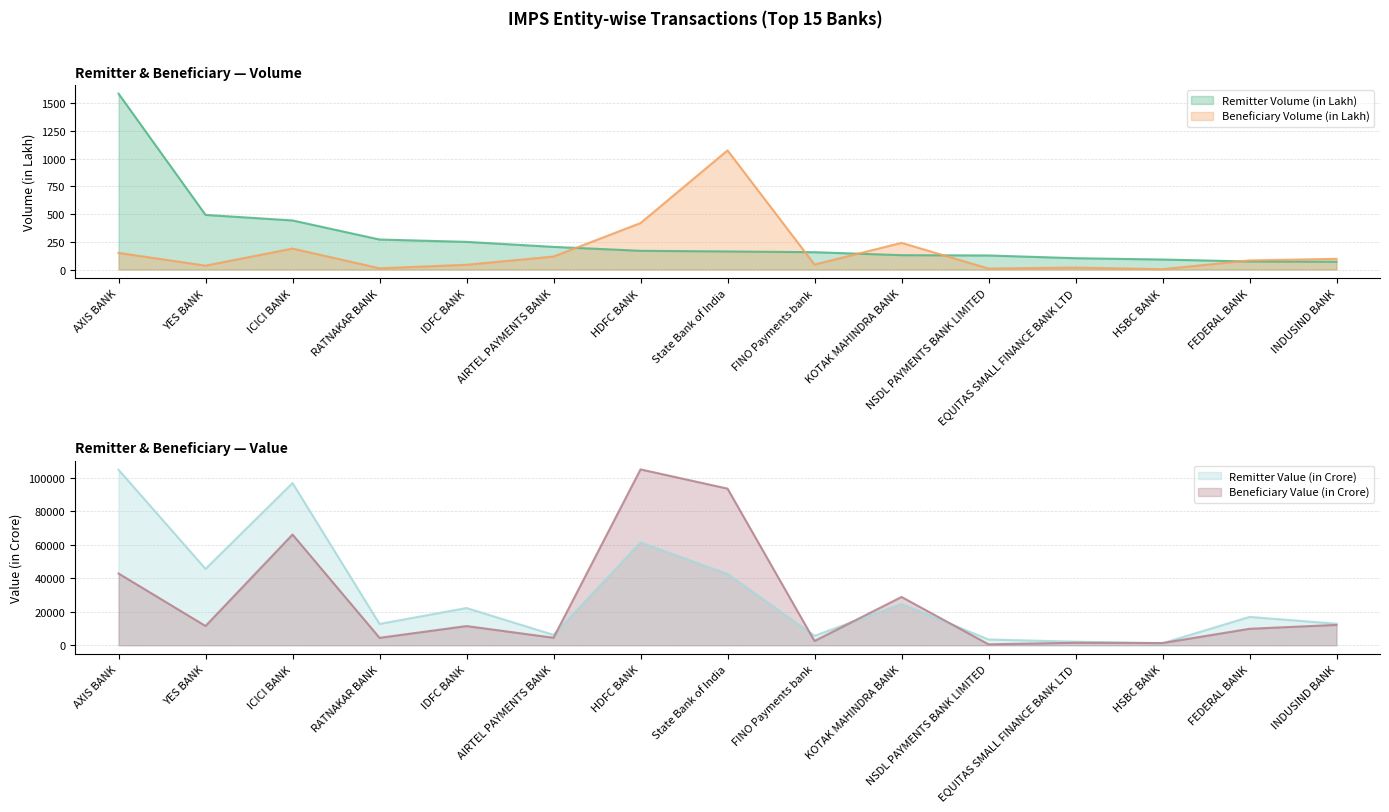

What is the label of the 2nd point from the right?

FEDERAL BANK